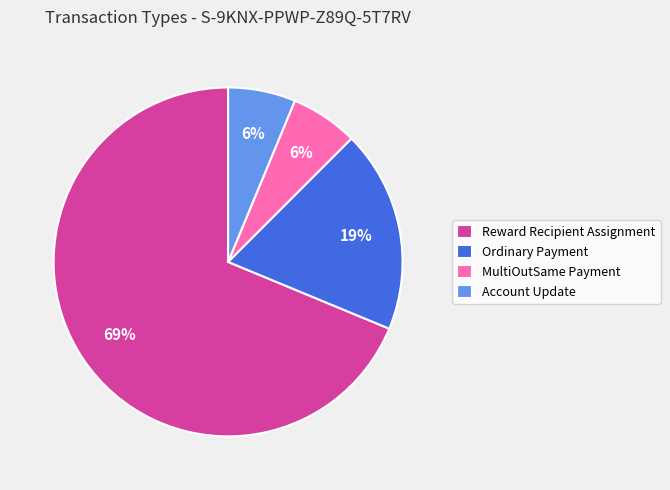

Combined, do Reward Recipient Assignment and Ordinary Payment account for over 50%?

Yes